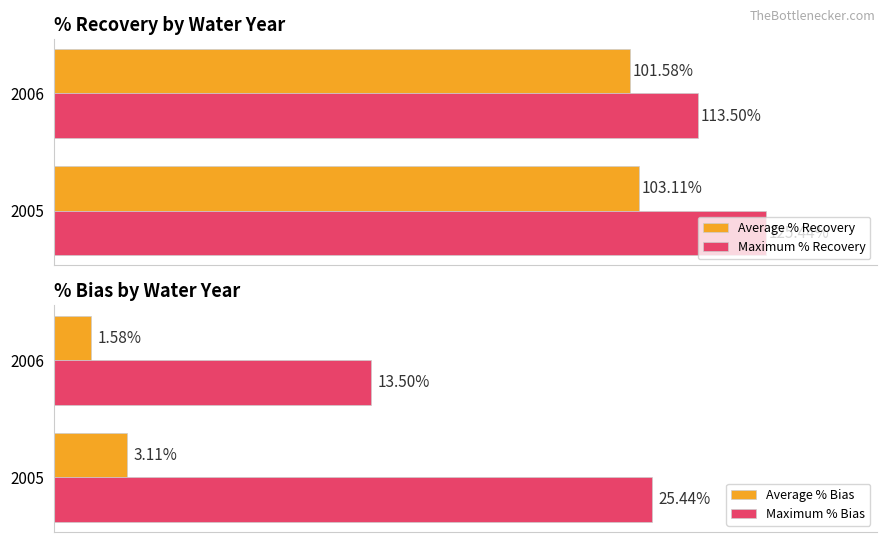

What is the sum of all Average % Bias values?

4.7